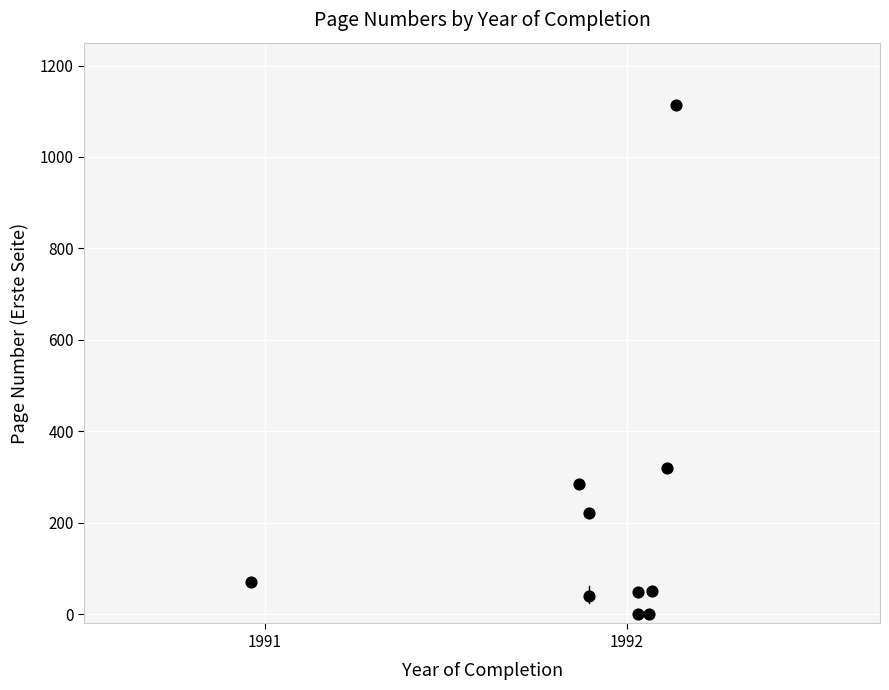

What is the average Y value?

215